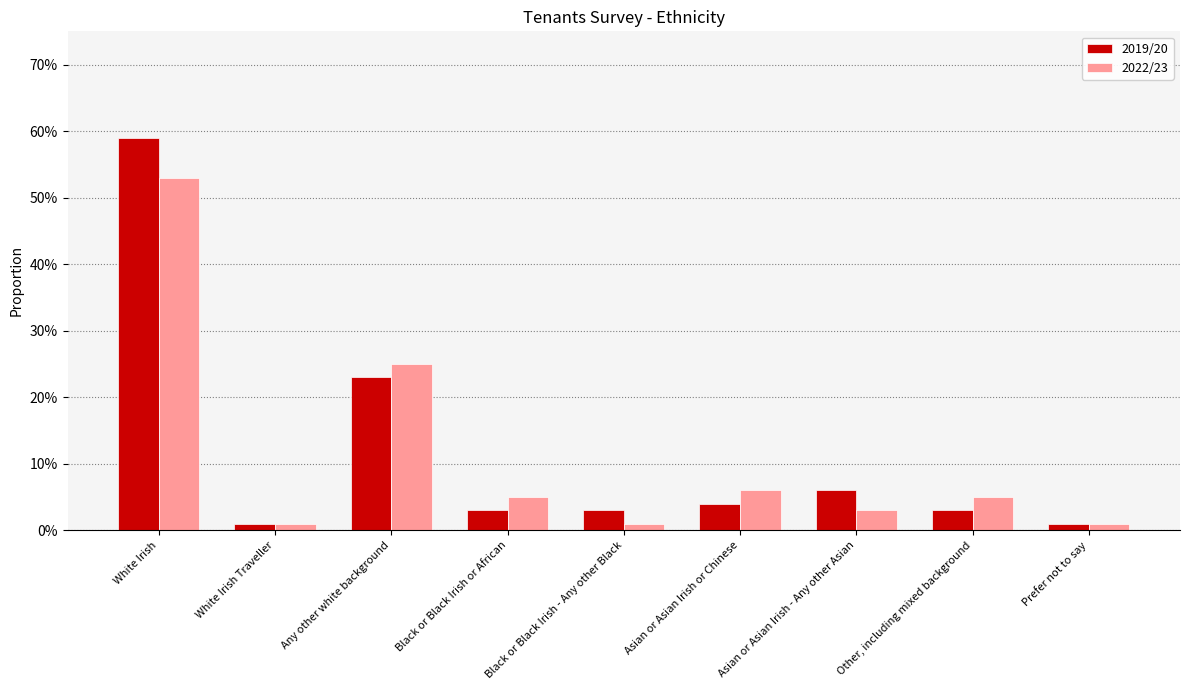

Which series changed the most between White Irish and Prefer not to say?

2019/20